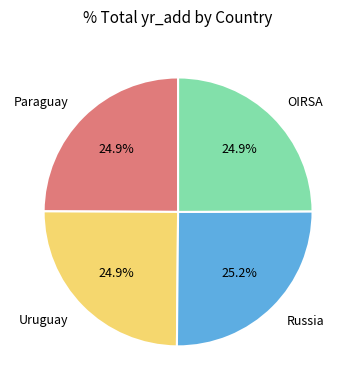

What is the ratio of the value at Paraguay to the value at Uruguay?

1.0